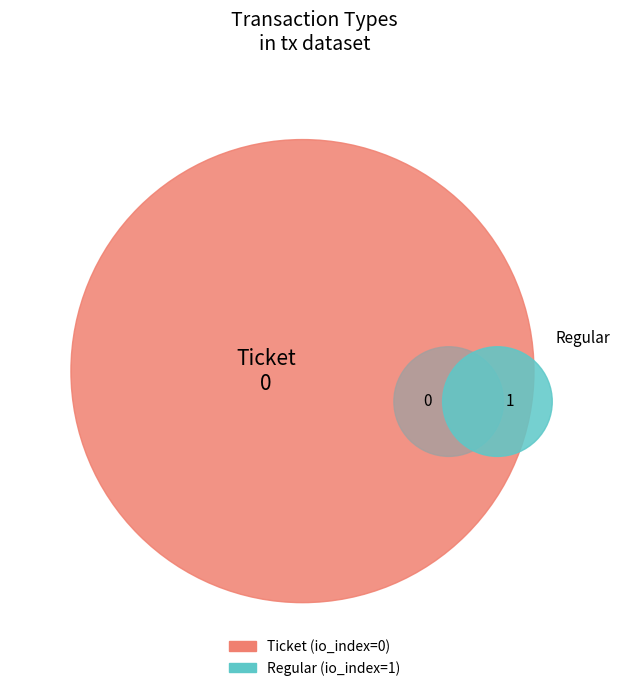

Is there any slice that represents more than half of the pie?

Yes